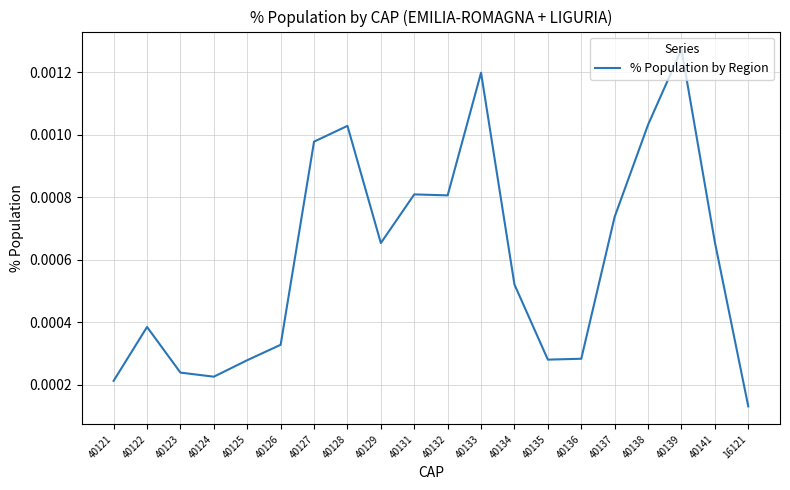

What position from the left is 40127?

7